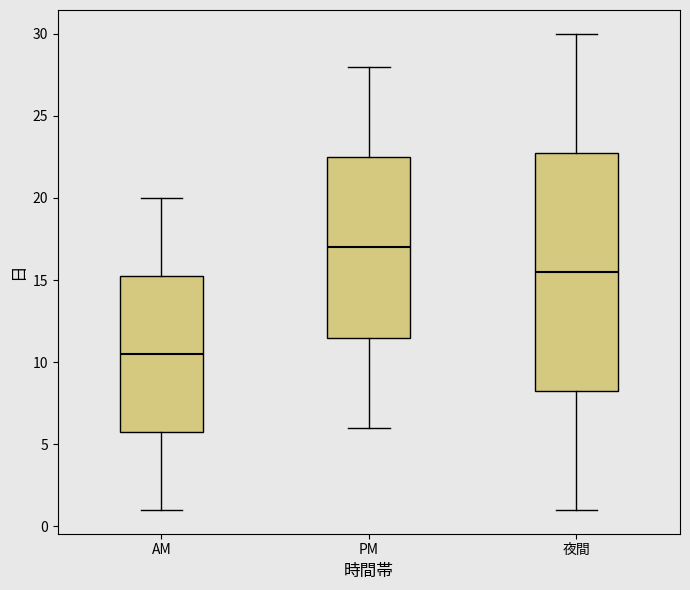

Reading left to right, read every box against the y-axis: the position of its median line, the range the box covers, and the ends of its whiskers. The values are not printed on the chart, so give them approximately, as read against the axis.

AM: median 10.5, box 6.0 to 15.5, whiskers 1.0 to 20.0
PM: median 17.0, box 11.5 to 22.5, whiskers 6.0 to 28.0
夜間: median 15.5, box 8.5 to 23.0, whiskers 1.0 to 30.0